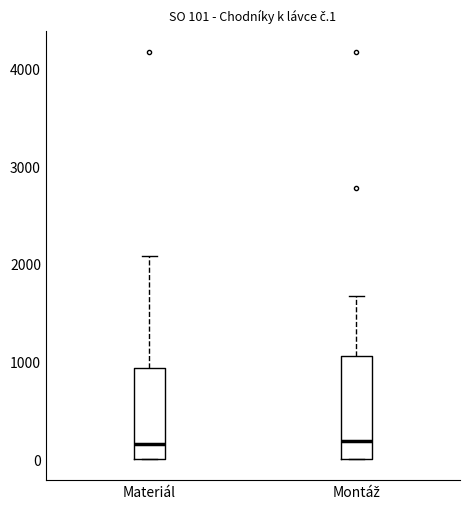

Which box is the tallest, from its lower edge to its upper edge?

Montáž